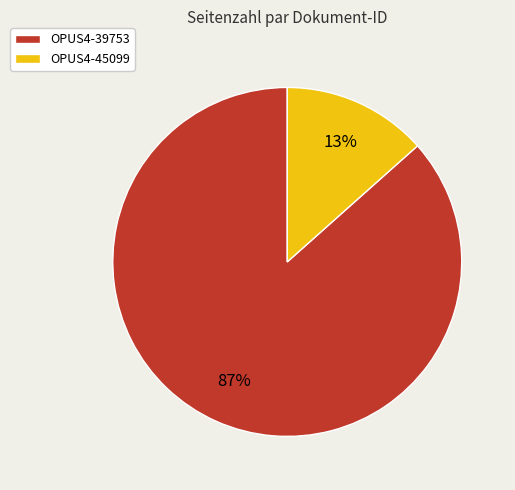

Which slice represents more than half of the pie?

OPUS4-39753